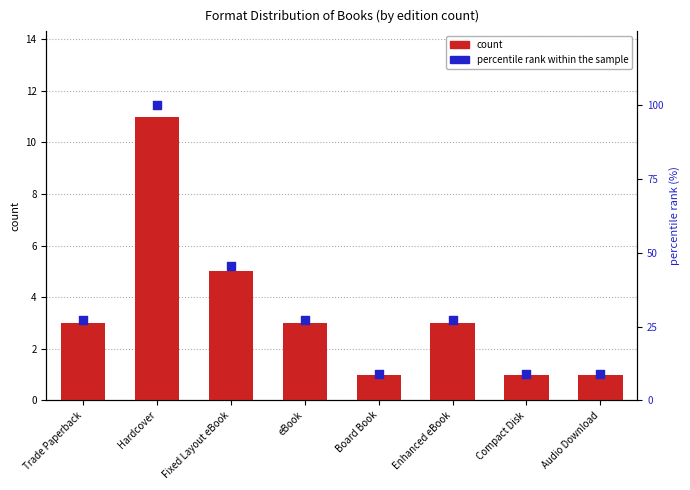

Which series has the largest total across all categories?

percentile rank within the sample